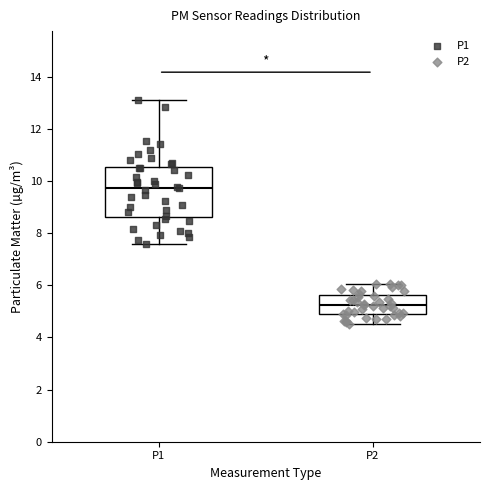

Reading left to right, read every box against the y-axis: the position of its median line, the range the box covers, and the ends of its whiskers. The values are not printed on the chart, so give them approximately, as read against the axis.

P1: median 9.8, box 8.6 to 10.6, whiskers 7.6 to 13.2
P2: median 5.2, box 4.8 to 5.6, whiskers 4.6 to 6.0